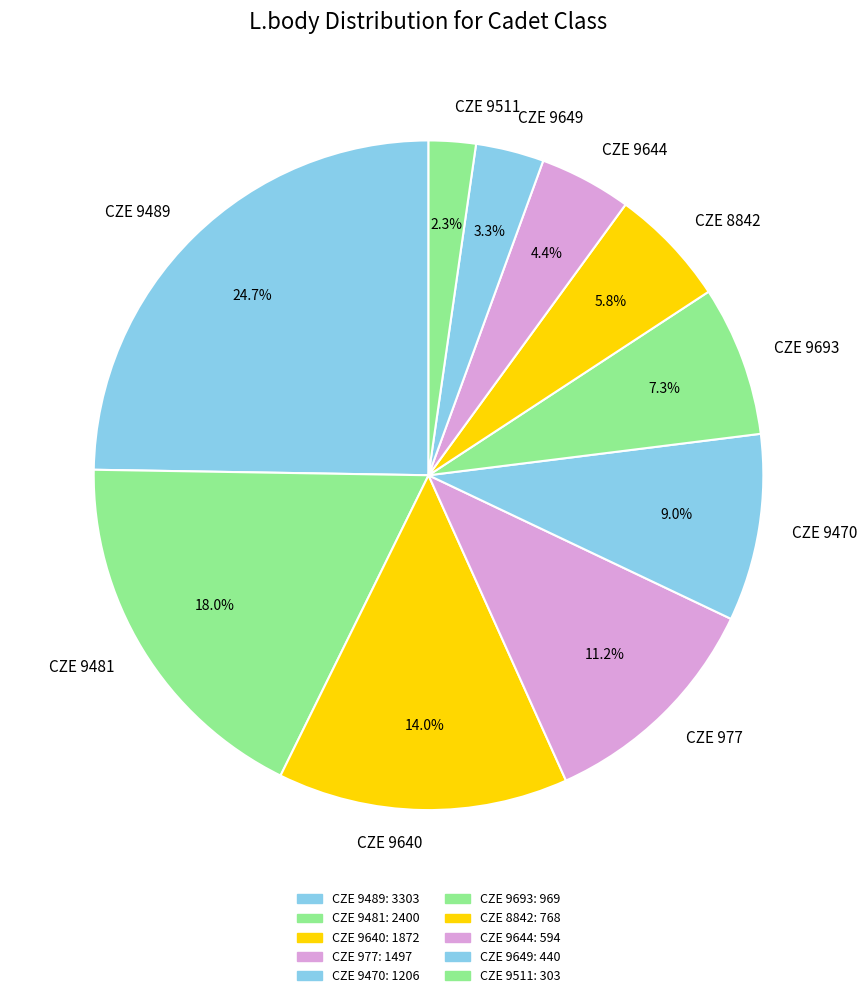

Which slice is the smallest?

CZE 9511